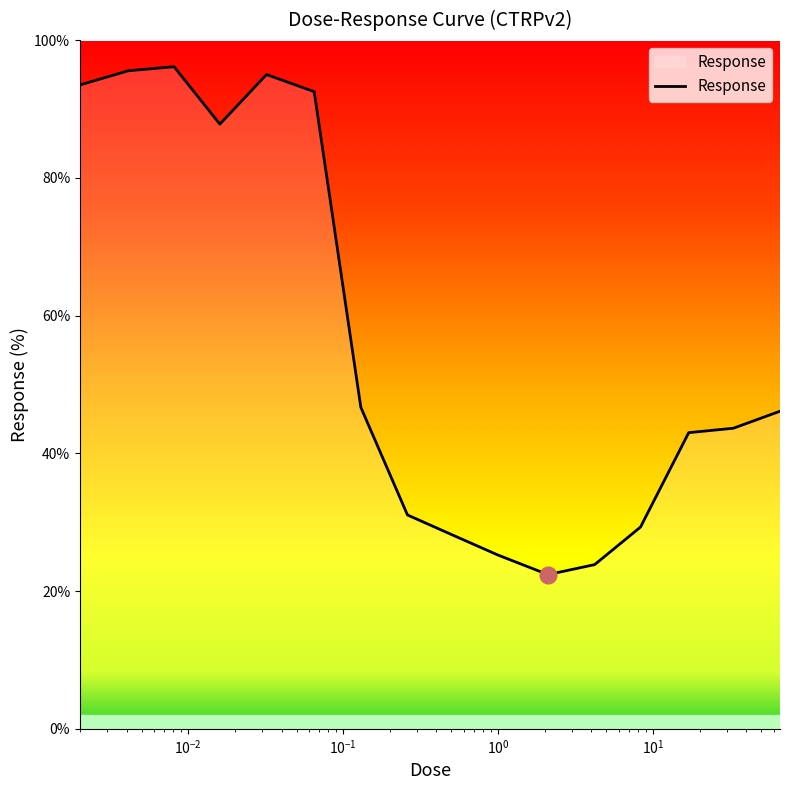

What is the maximum value shown in the chart?

96.1